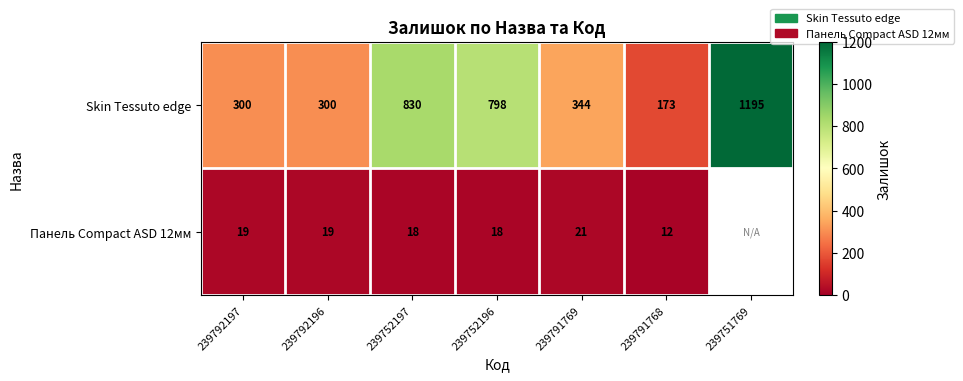

What is the greatest value displayed?

1195.0